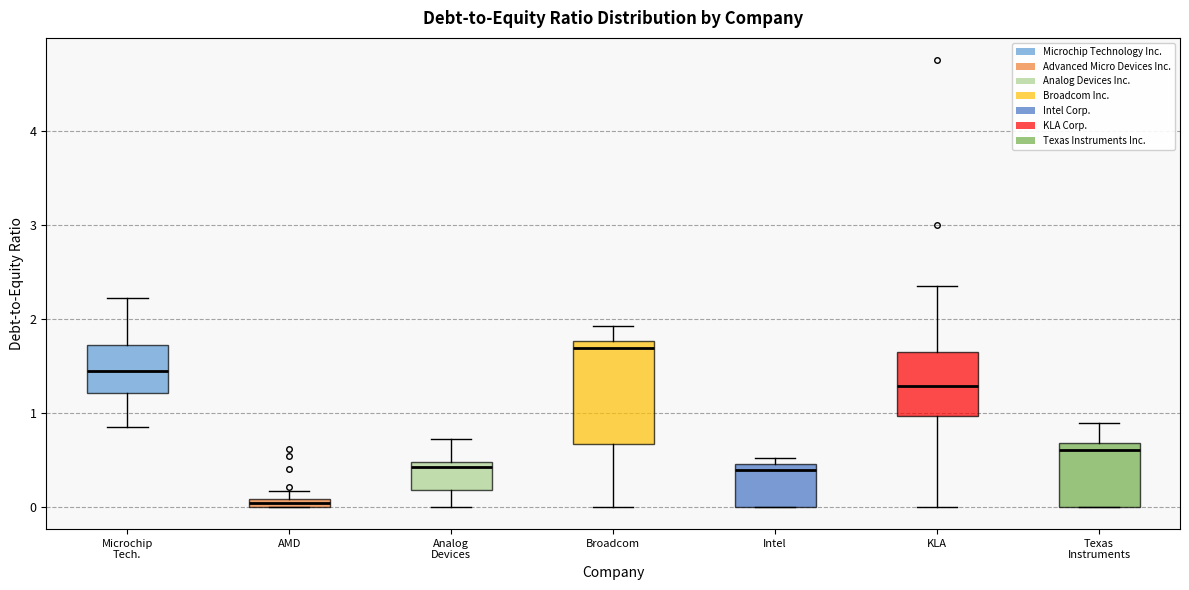

Where is the lower edge of the box for KLA on the y-axis? The values are not printed on the chart, so give them approximately, as read against the axis.

1.0